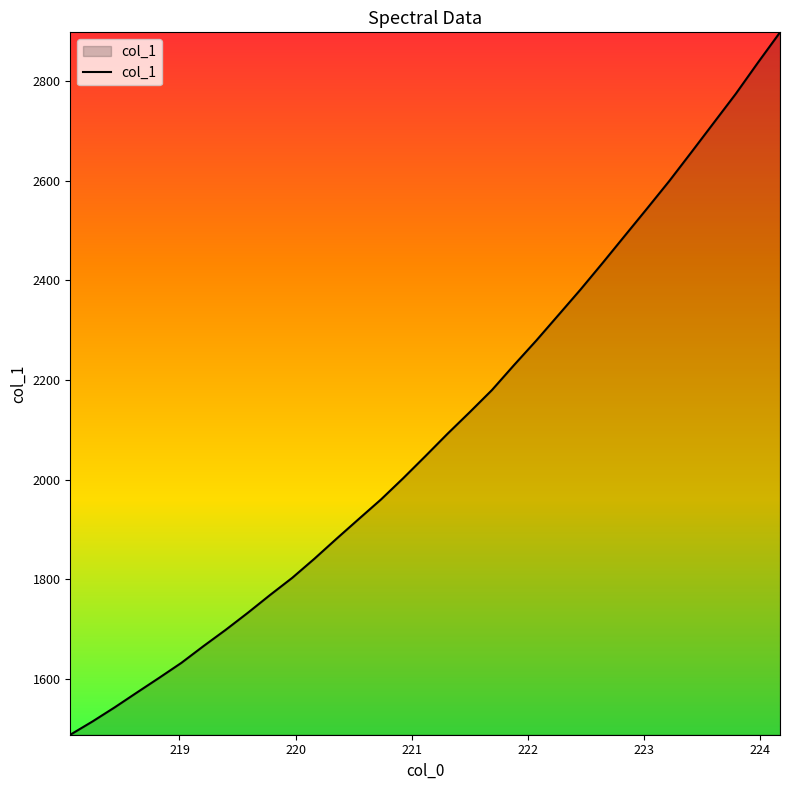

What is the minimum value shown in the chart?

1487.6